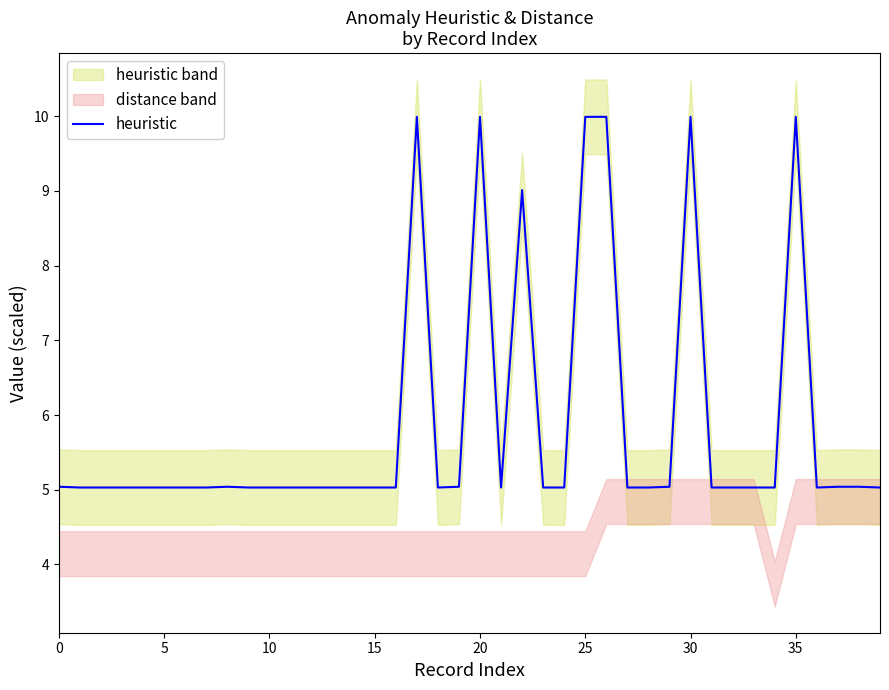

What is the value of the 37th point from the left?

5.0